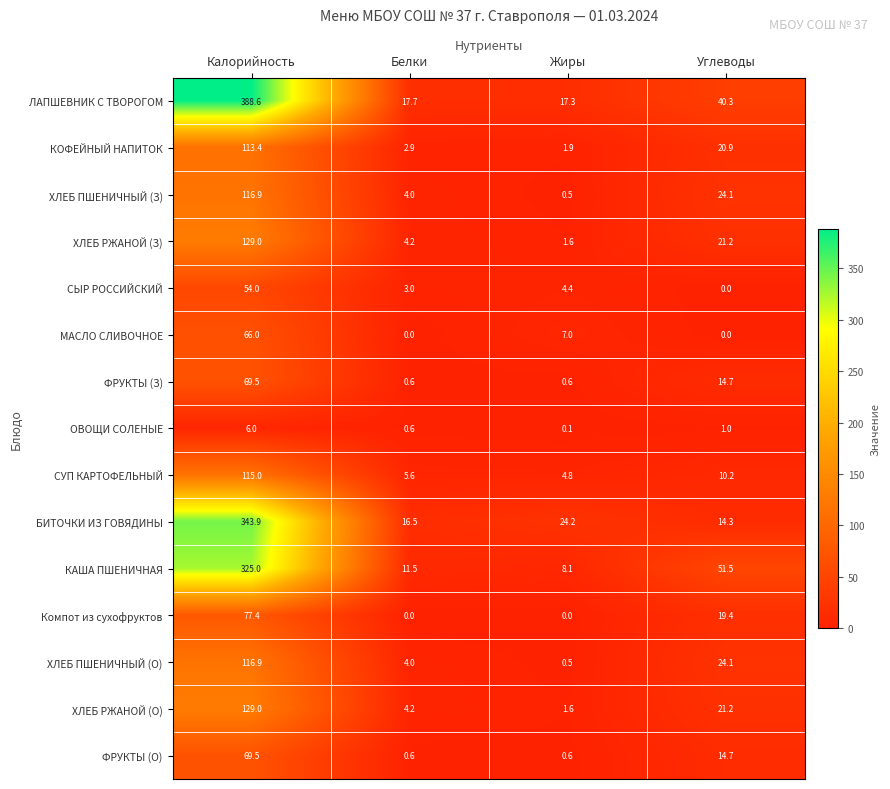

List the labels in order of ХЛЕБ ПШЕНИЧНЫЙ (З) value, smallest first.

Жиры, Белки, Углеводы, Калорийность